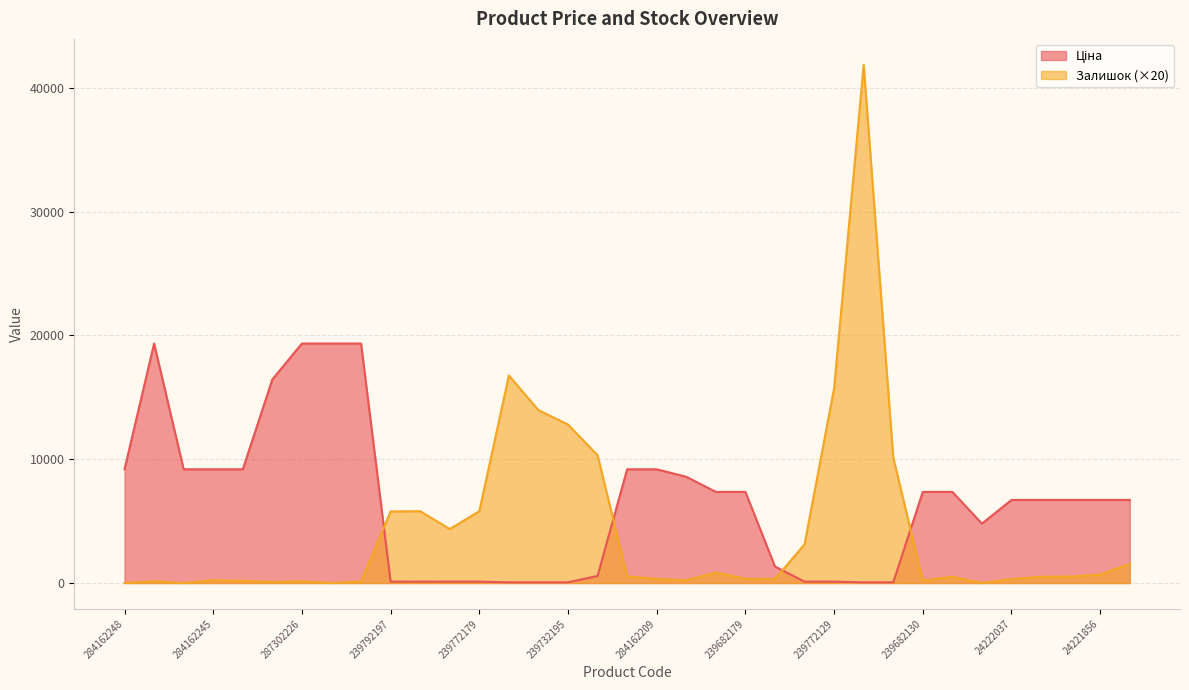

Does the chart display data point markers on the line(s)?

No